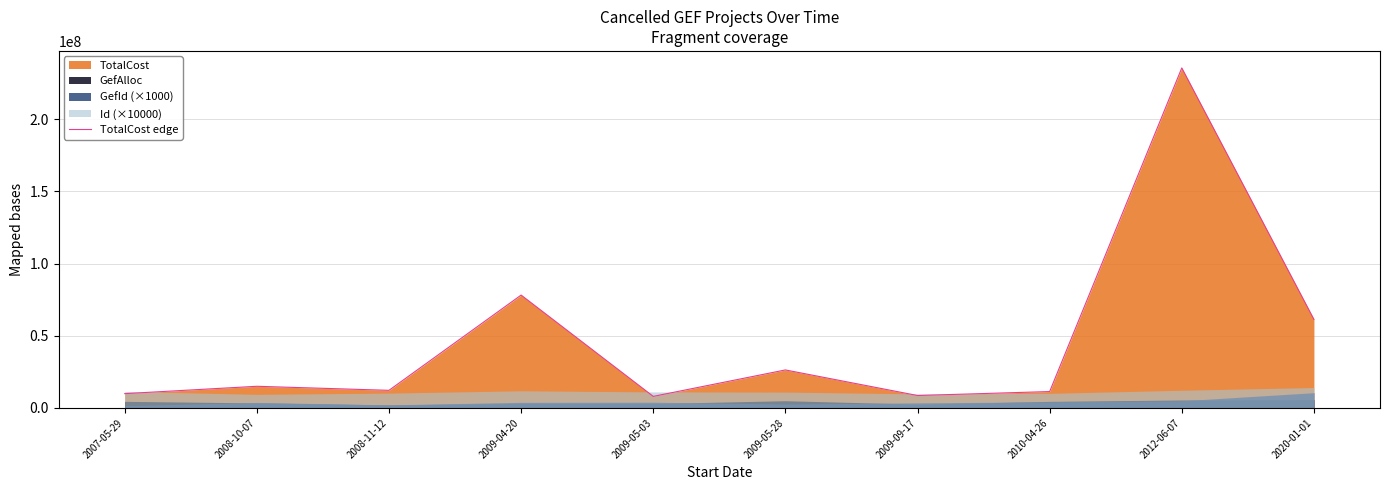

What is the greatest value displayed?

235504587